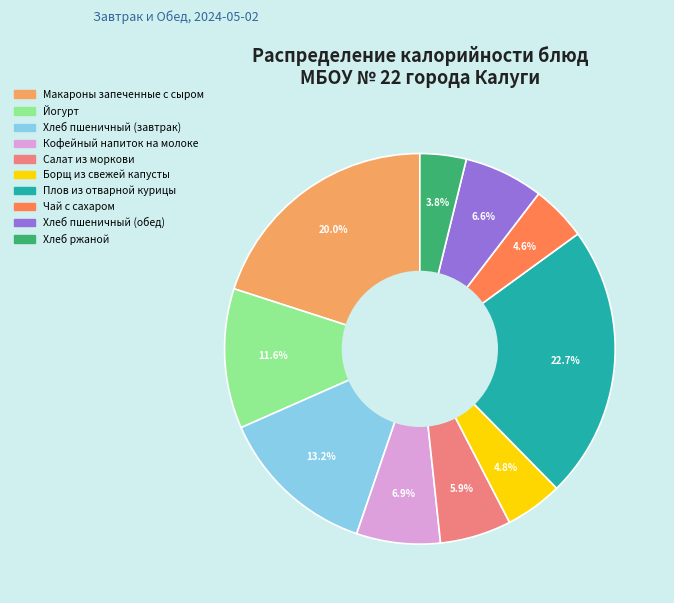

Is it true that Кофейный напиток на молоке is 7% of the pie?

True